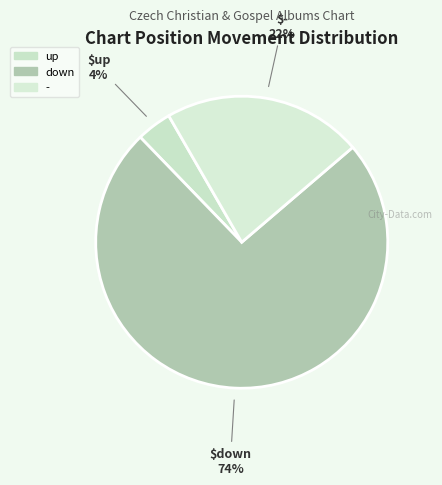

How many slices are in this pie chart?

3